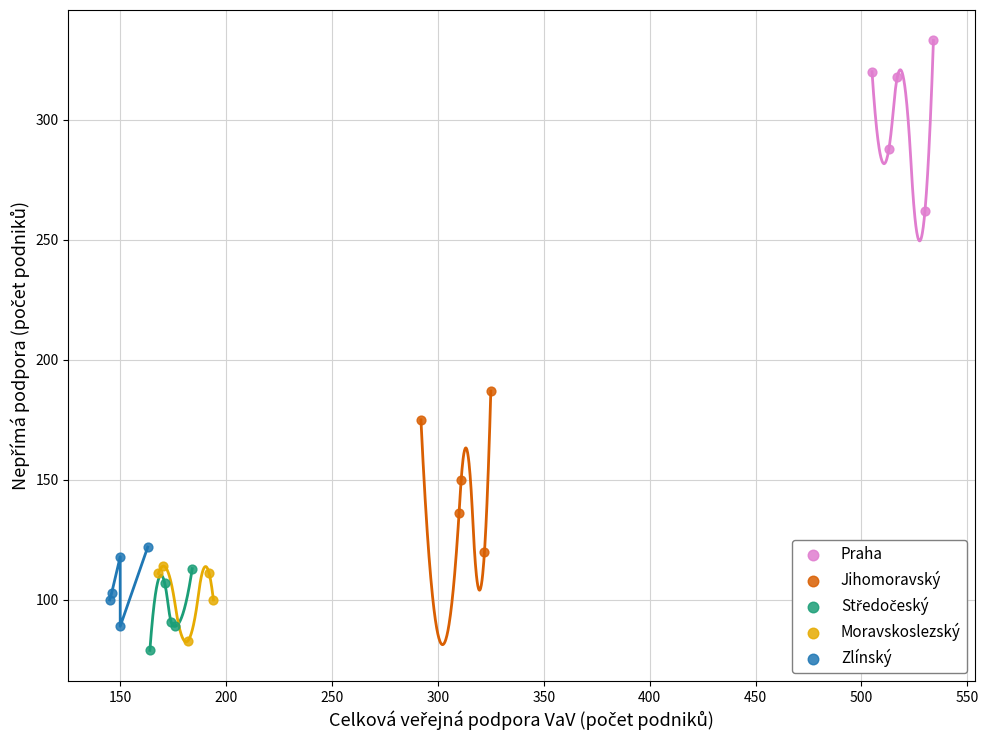

Which series has the largest Y range (max minus min)?

Praha